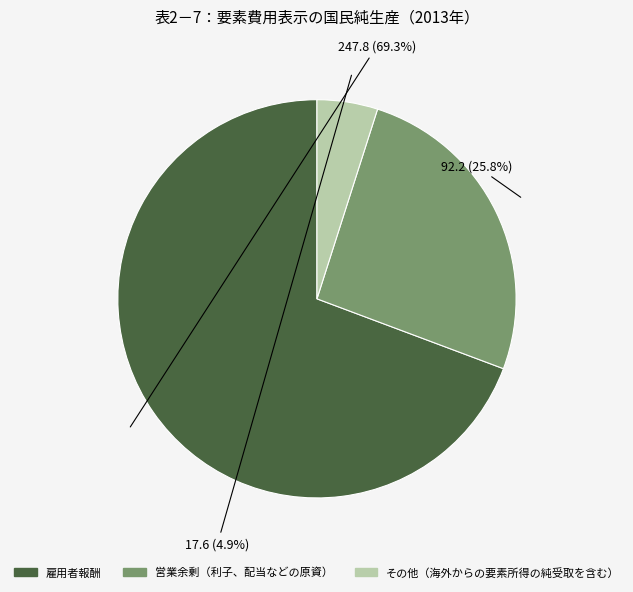

Which slice is the largest?

雇用者報酬